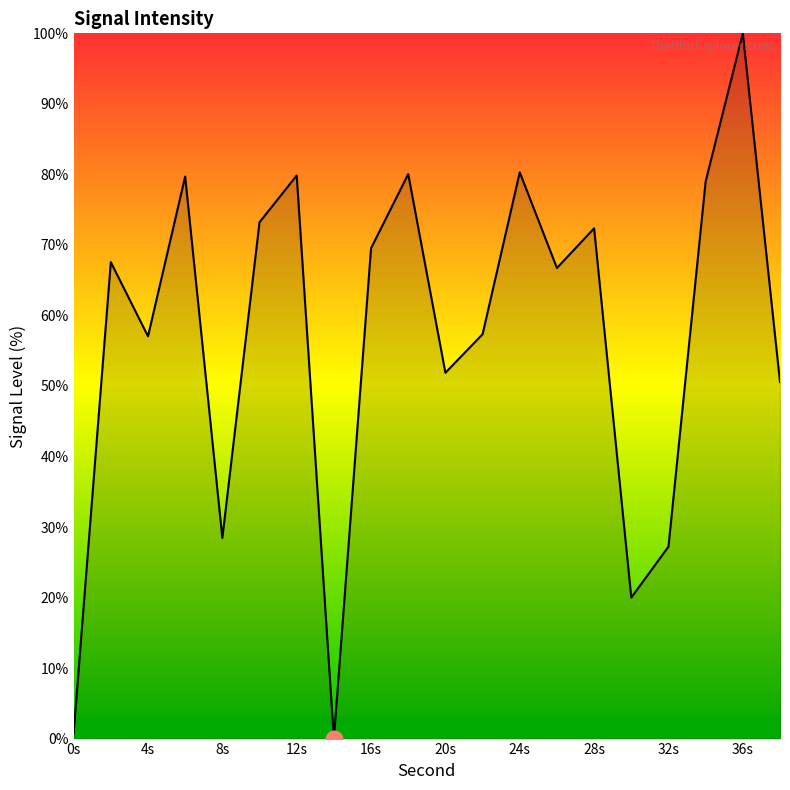

What is the maximum value shown in the chart?

100.0